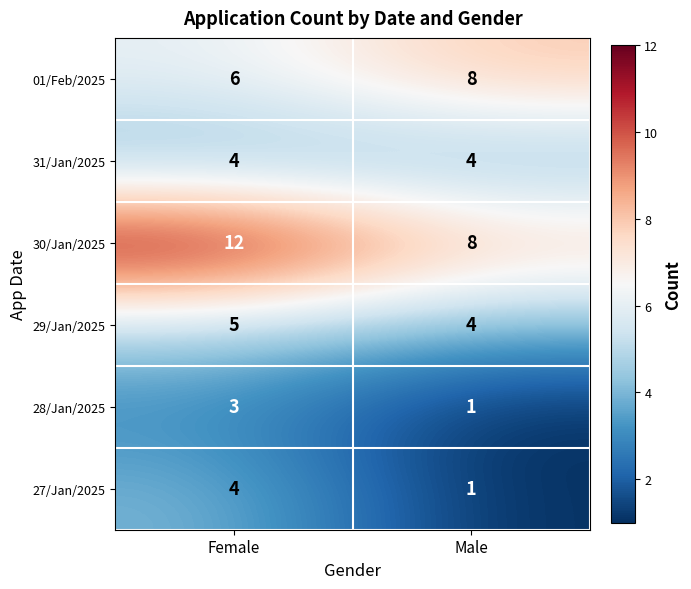

How many data points does each series have?

2